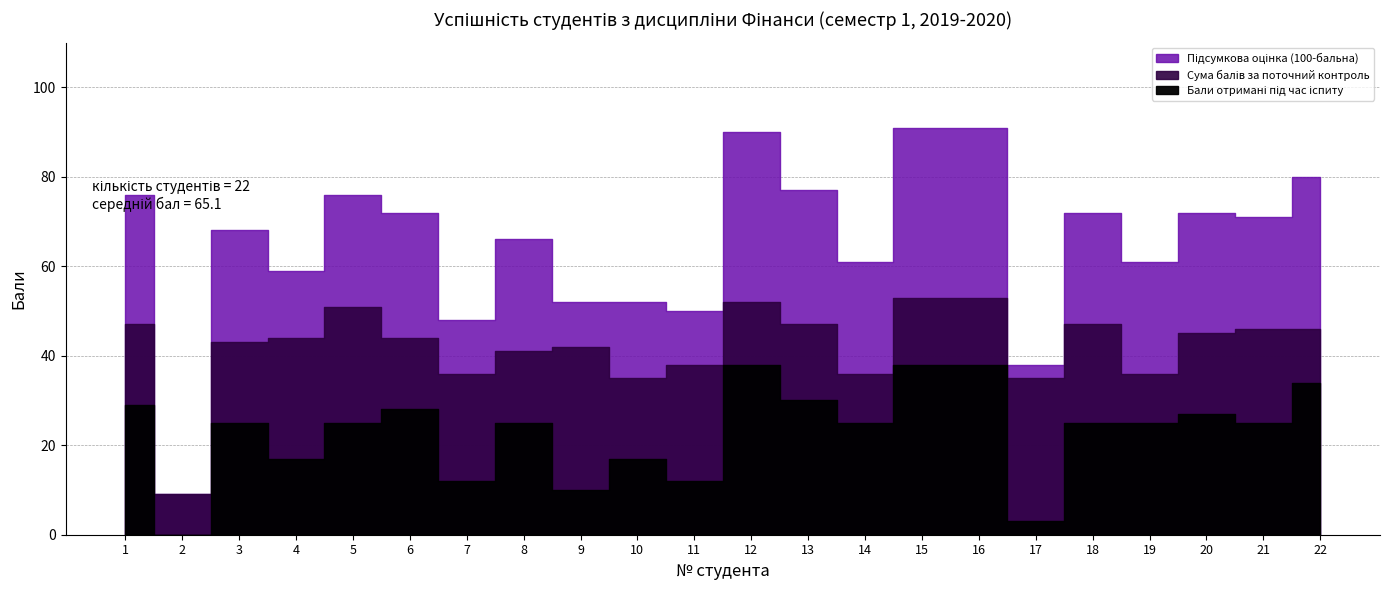

What are all the series names shown in the legend?

Сума балів за поточний контроль, Бали отримані під час іспиту, Підсумкова оцінка (100-бальна)